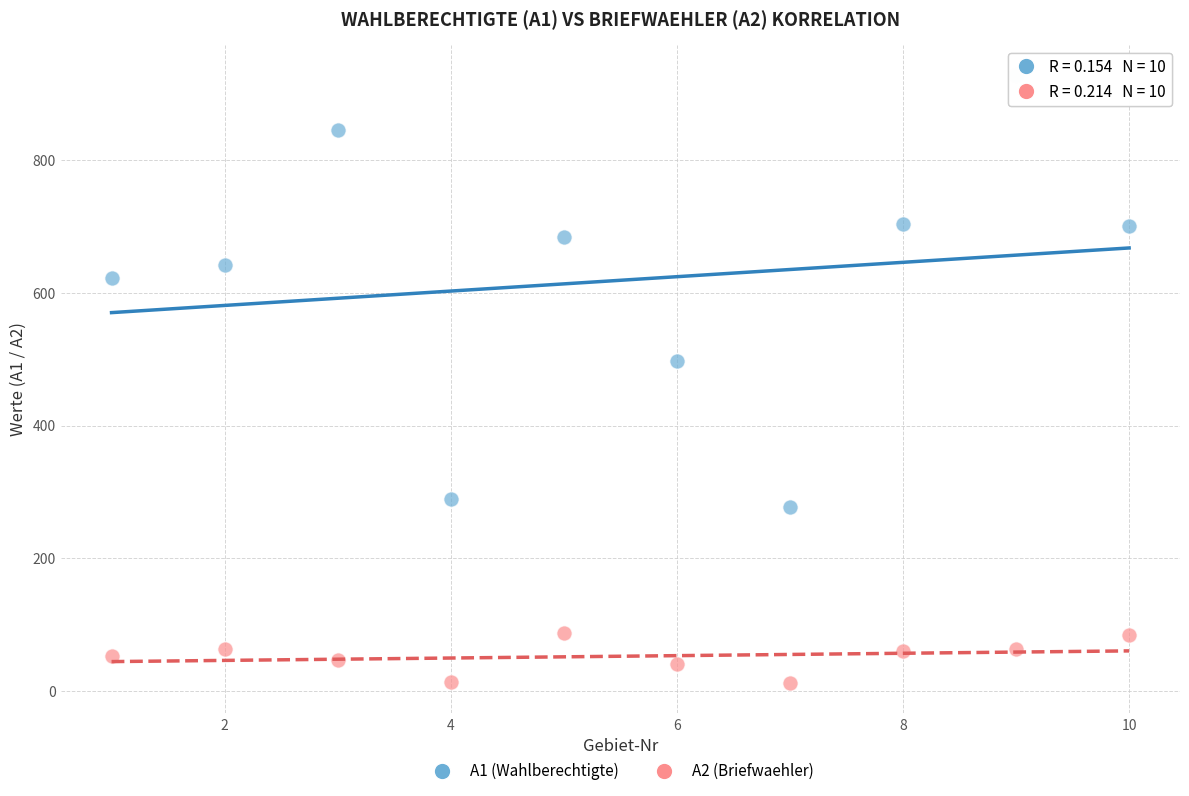

Across all data points, what is the range of X values (max minus min)?

9